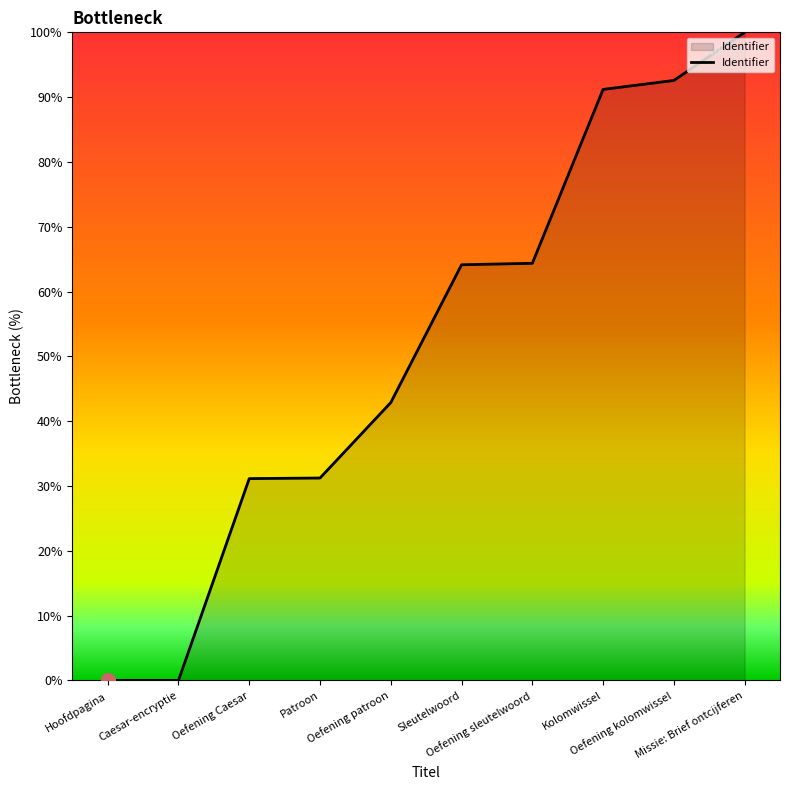

Count the number of categories in the chart.

10